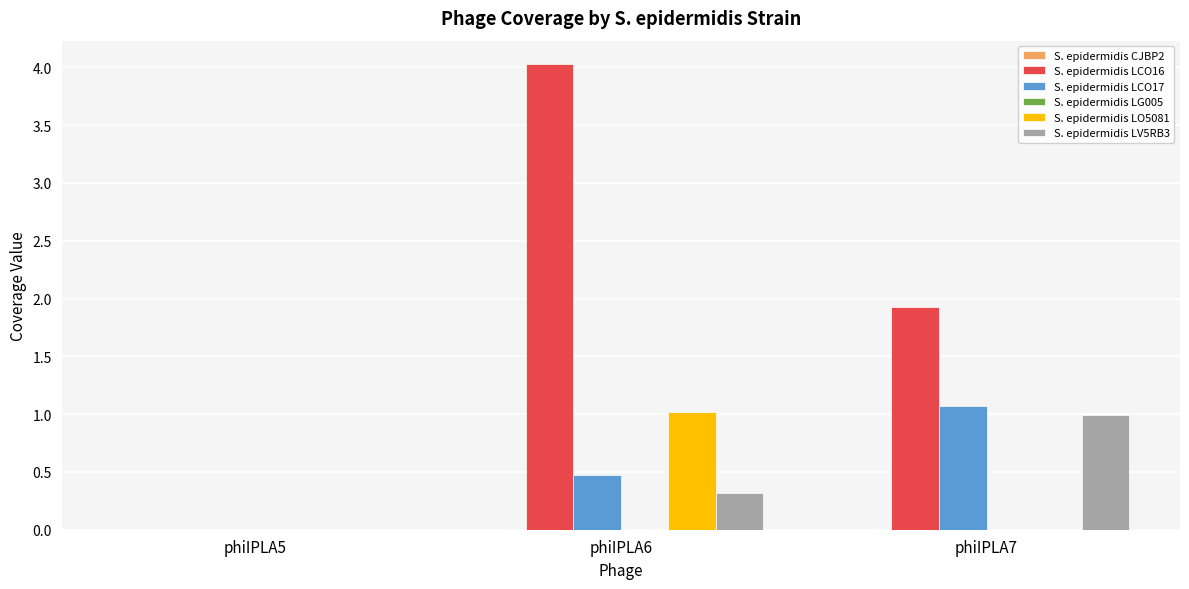

True or false: S. epidermidis LO5081 has a value of 0.0 at phiIPLA7.

True